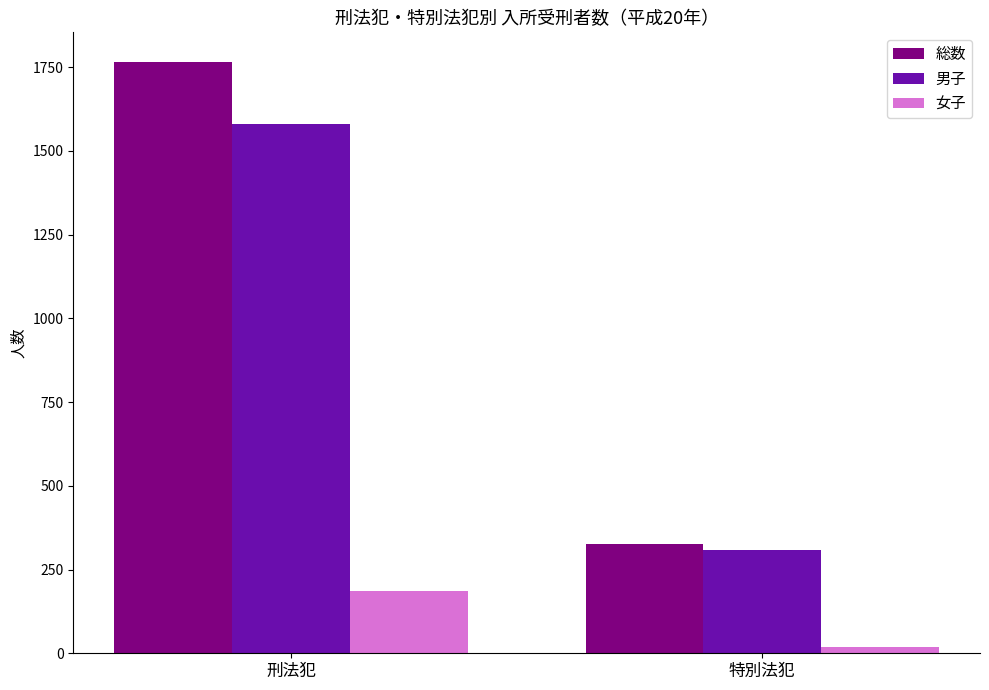

How many values in the 総数 series are below 1766?

1